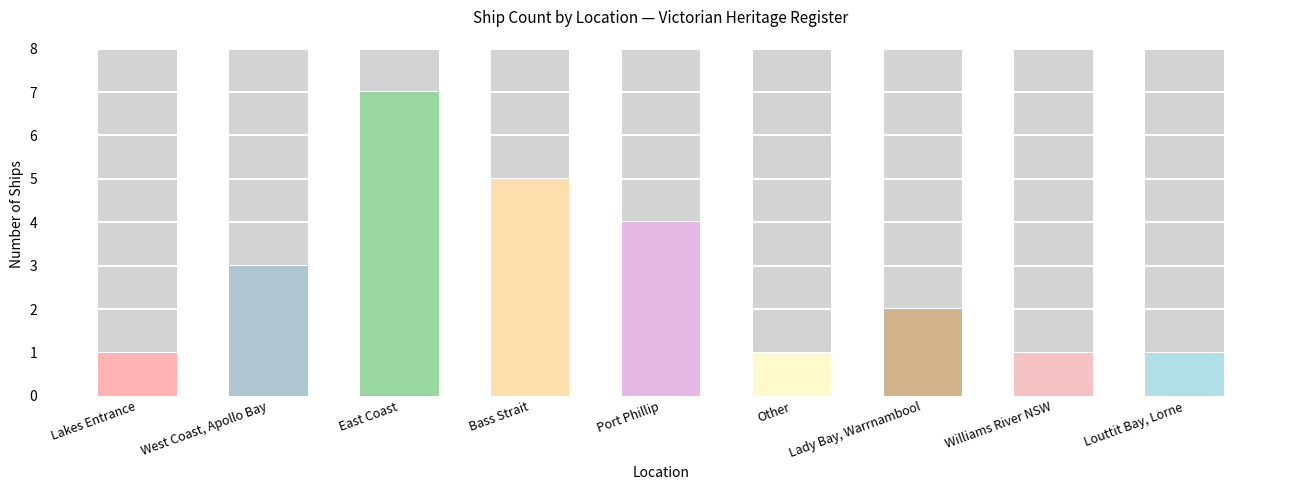

What is the value of the 2nd bar from the left?

3